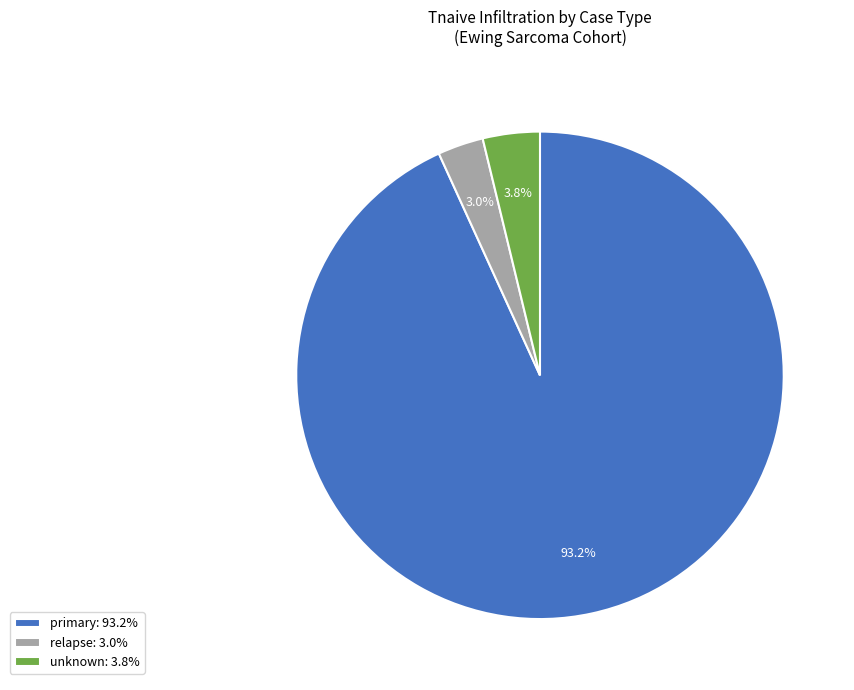

To the nearest percent, what portion does unknown represent?

4%